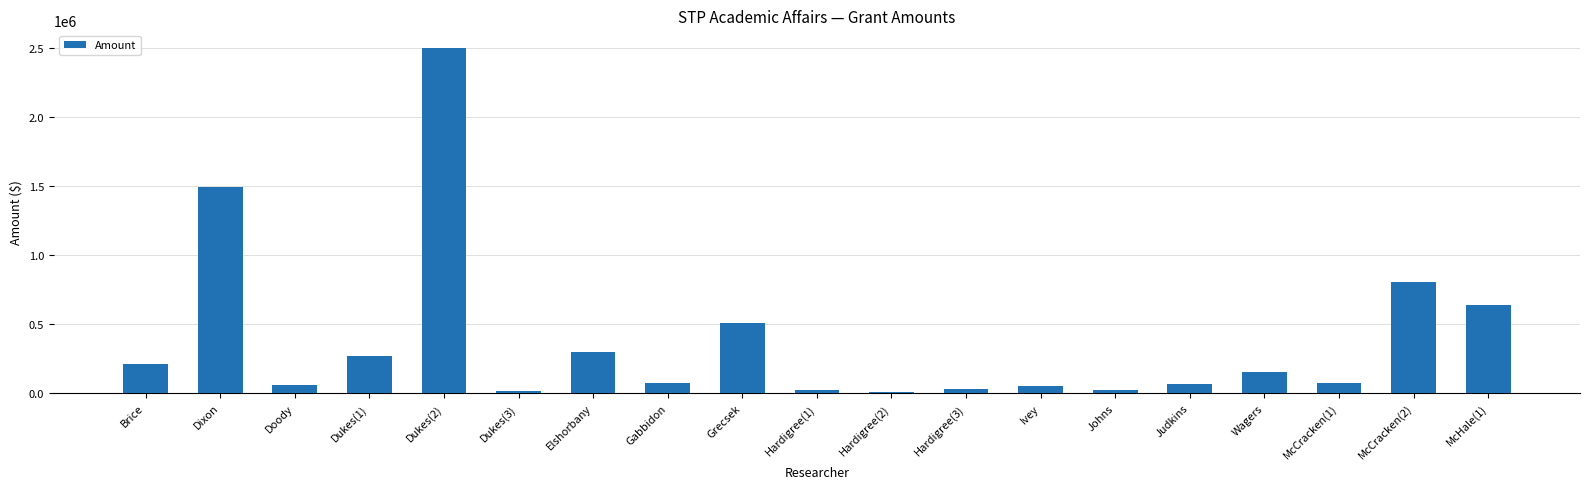

The chart shows a value of 1488566.0 at Dixon. True or false?

True